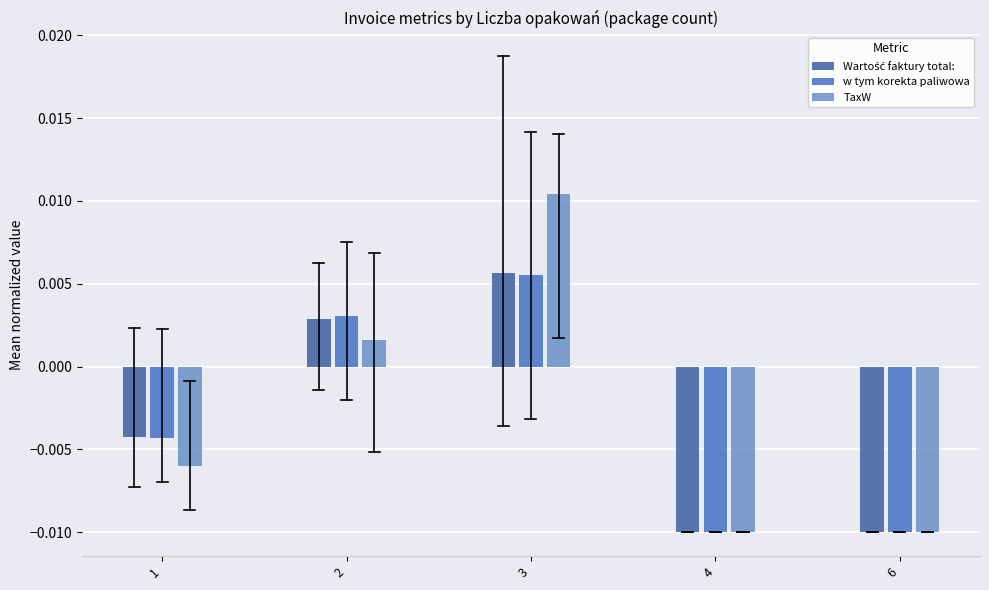

At which category does the chart reach its peak across all series?

3